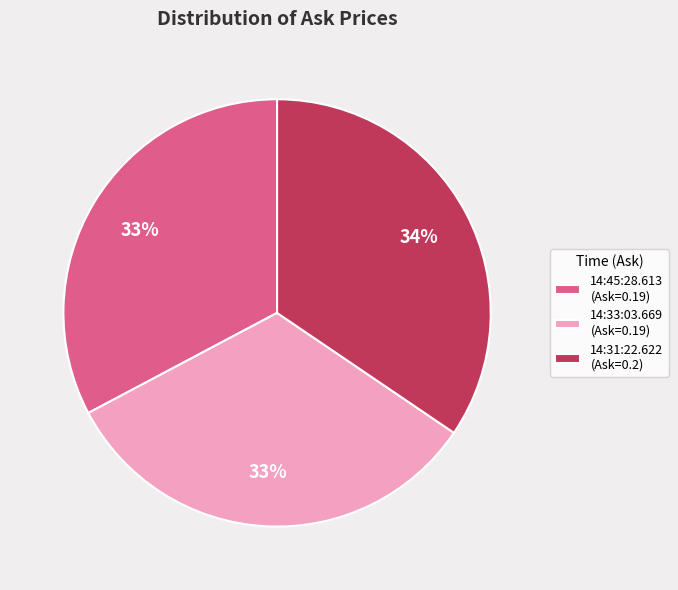

Does 14:31:22.622 (Ask=0.2) represent more than half of the total?

No